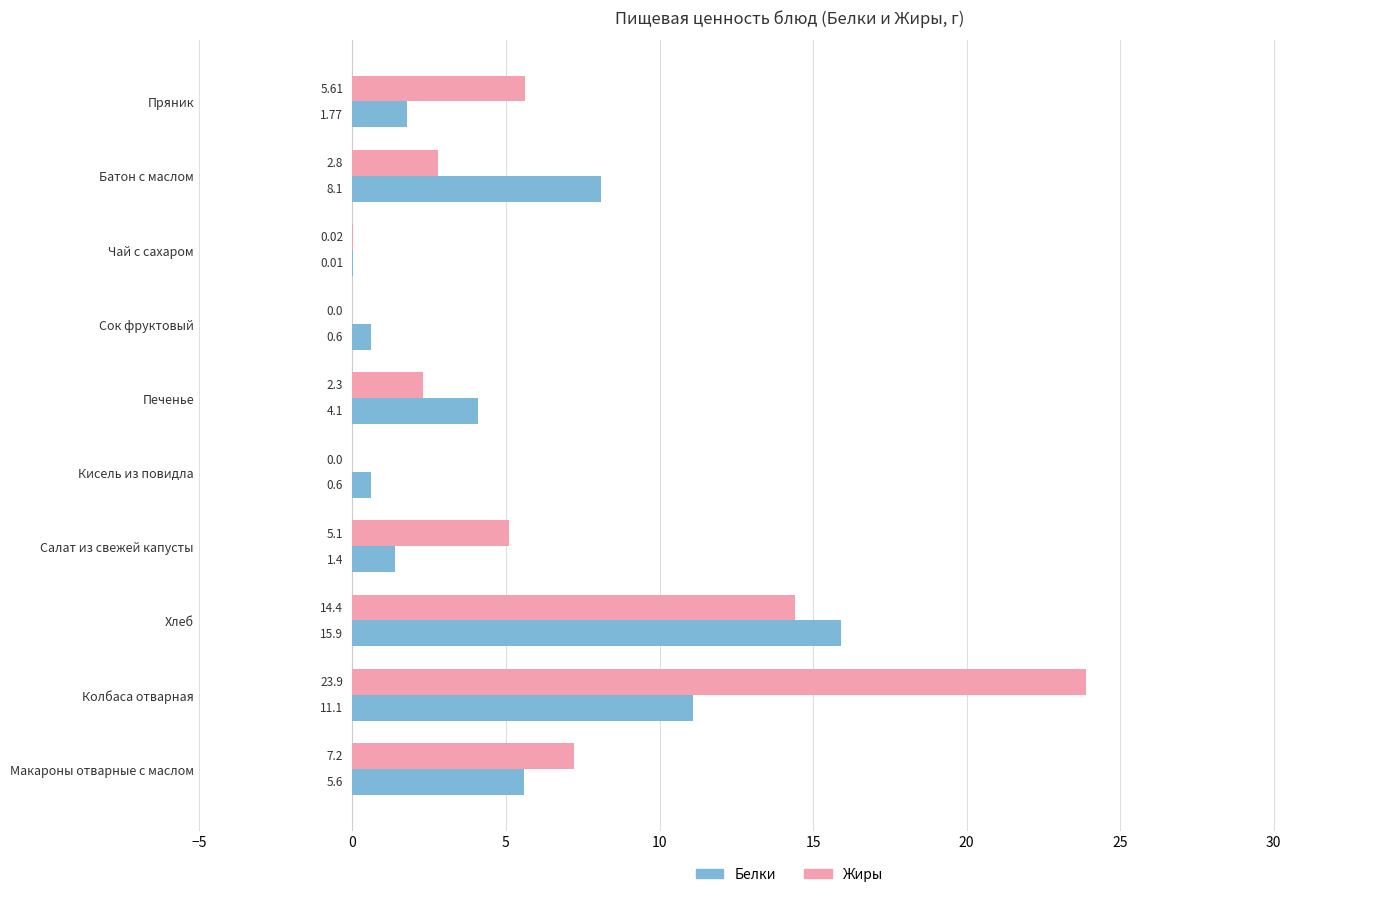

Which category has the highest value in the Жиры series?

Колбаса отварная